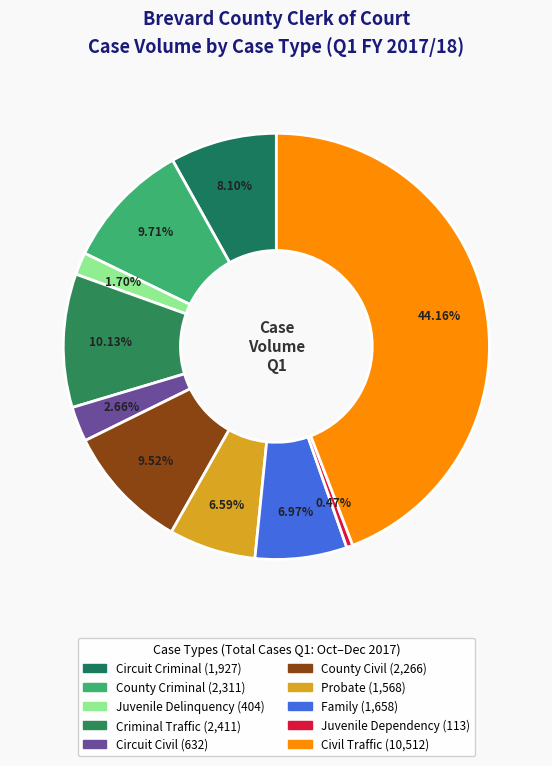

Count the number of slices in the pie.

10